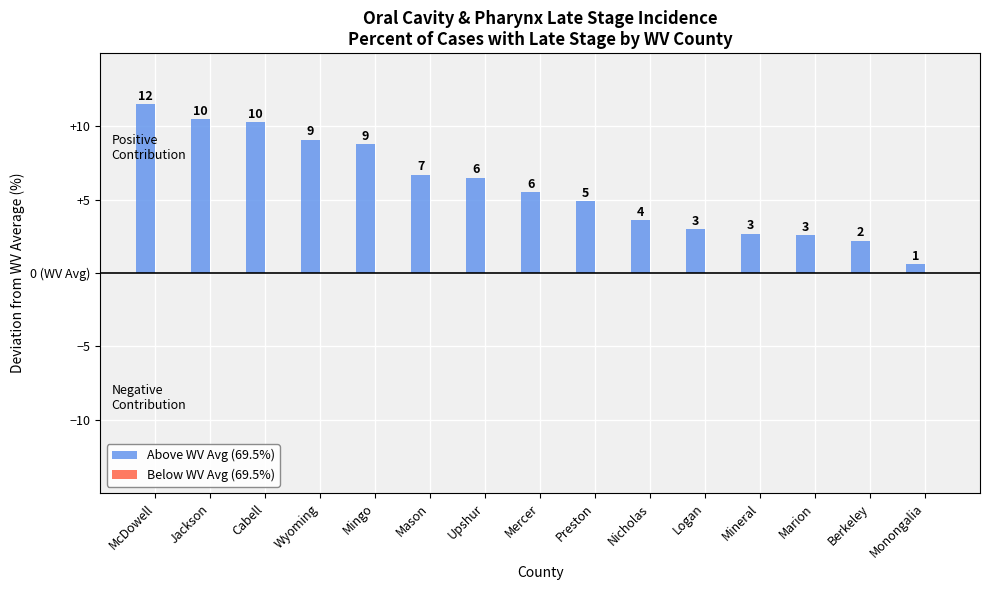

Are the bars grouped side by side (vs. stacked)?

No